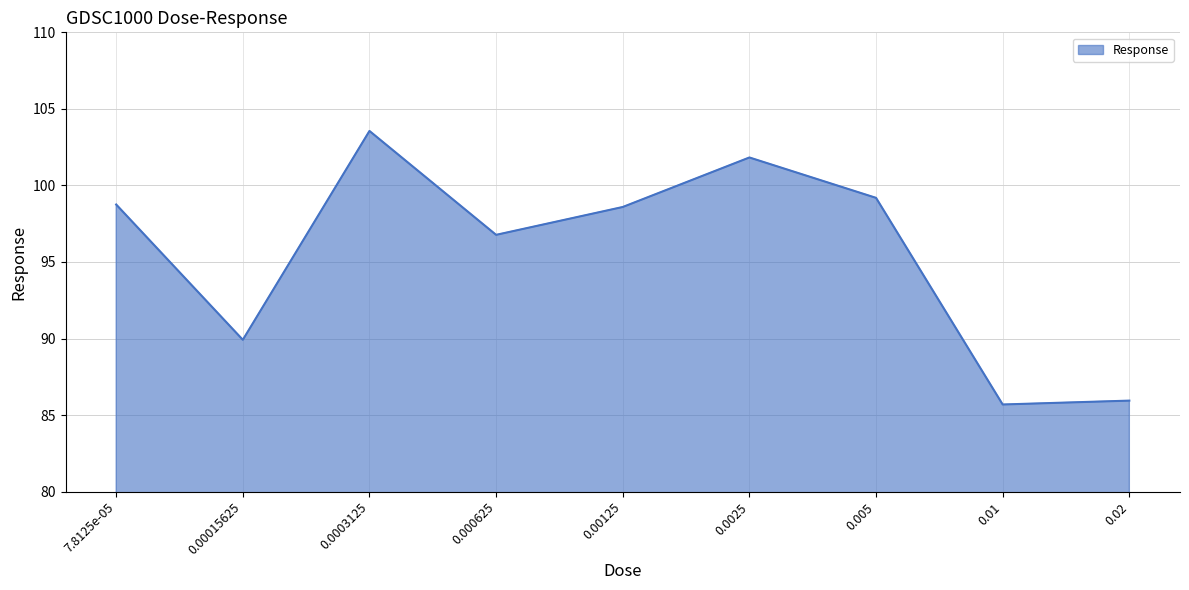

True or false: the data has more than 2 interior local peaks.

False